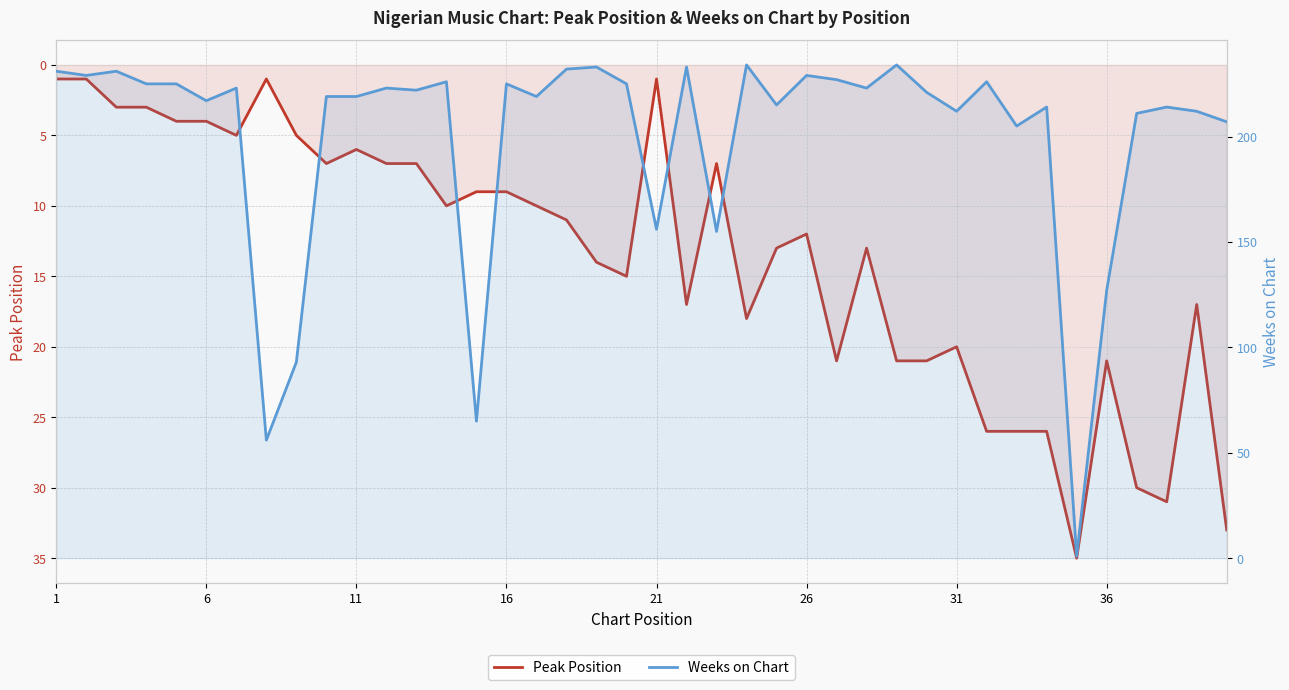

Does the chart display data point markers on the line(s)?

No